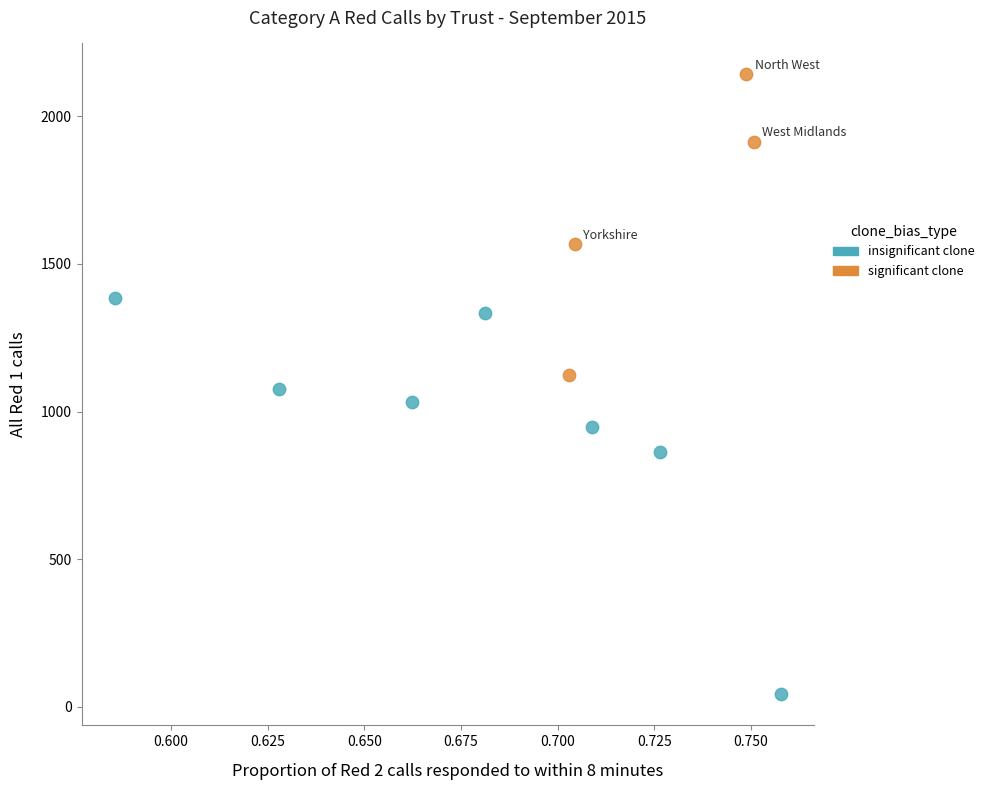

Which series contains the highest Y value?

significant clone